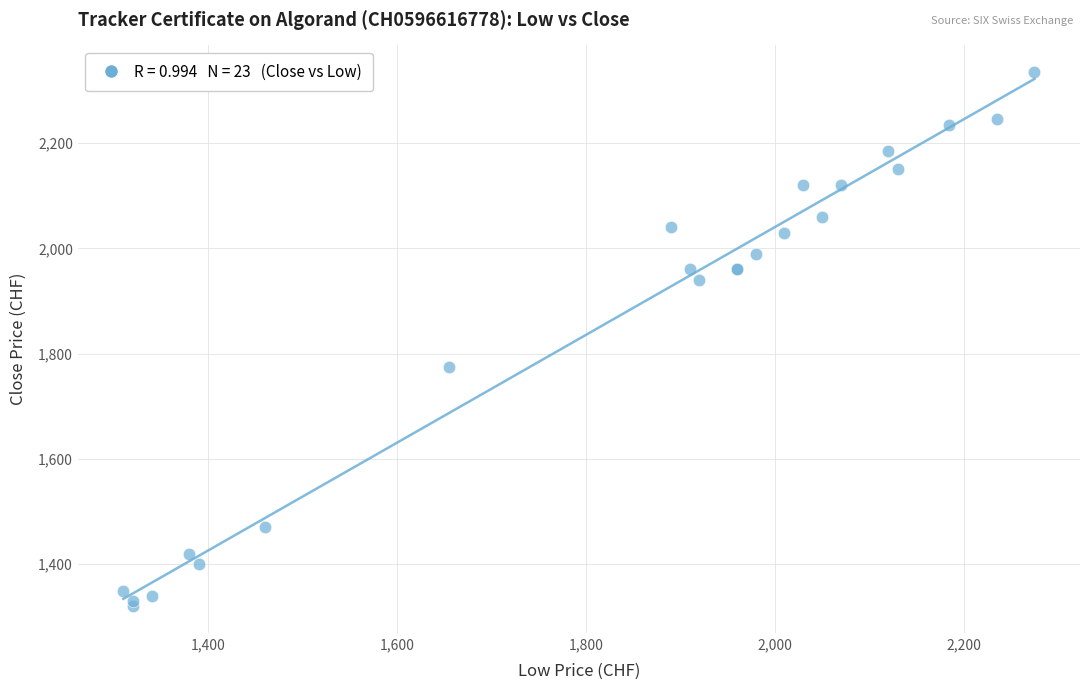

What Y value in the scatter plot is closest to 1827?

1775